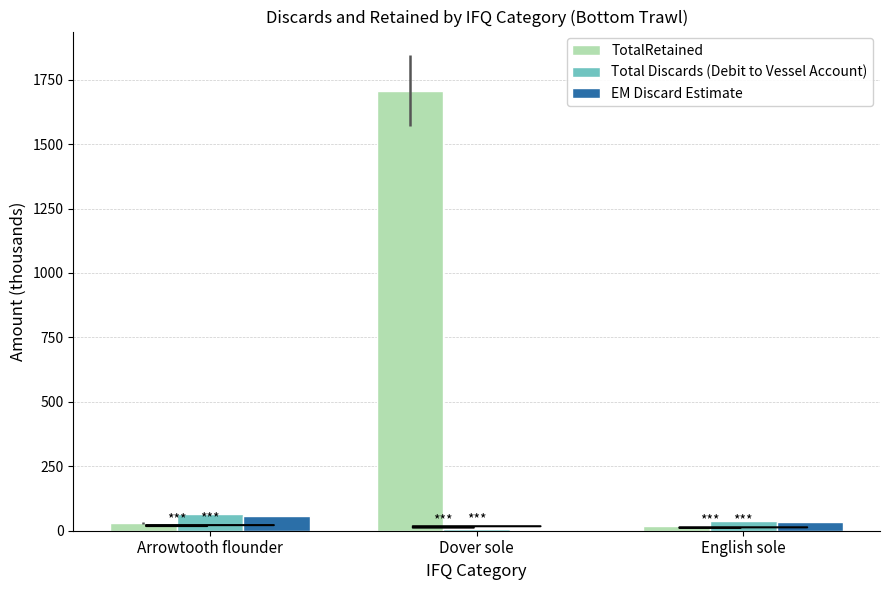

The TotalRetained series shows 30.2 at Arrowtooth flounder. True or false?

True